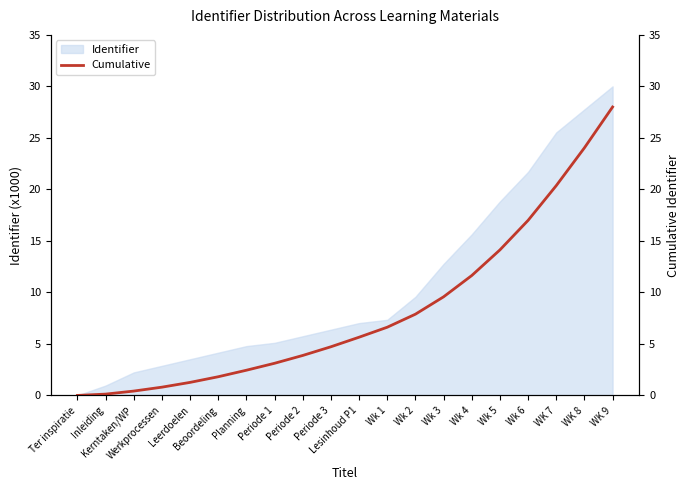

What is the value of the 20th point from the left?

28.0